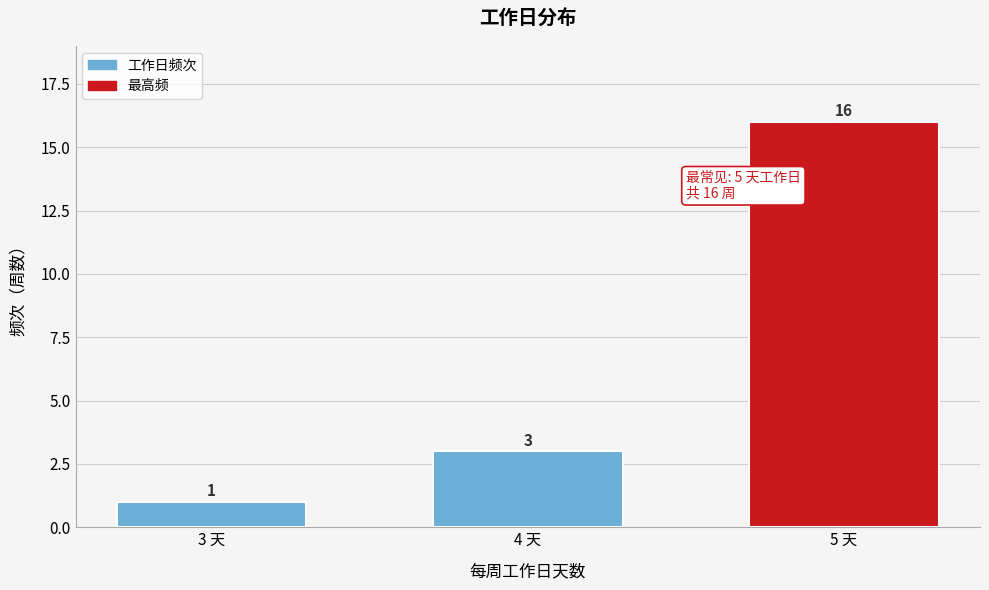

Reading left to right, extract all data points from this chart.

1	3	16